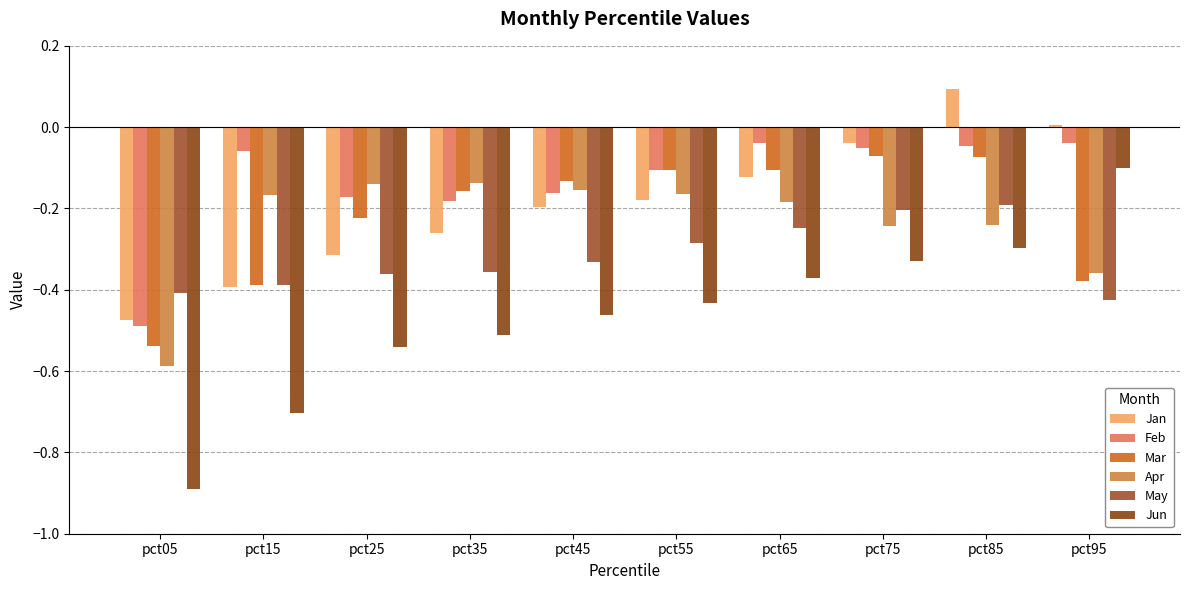

Reading left to right, what are all the values shown in this chart?

Jan: -0.5	-0.4	-0.3	-0.3	-0.2	-0.2	-0.1	-0.0	0.1	0.0
Feb: -0.5	-0.1	-0.2	-0.2	-0.2	-0.1	-0.0	-0.1	-0.0	-0.0
Mar: -0.5	-0.4	-0.2	-0.2	-0.1	-0.1	-0.1	-0.1	-0.1	-0.4
Apr: -0.6	-0.2	-0.1	-0.1	-0.2	-0.2	-0.2	-0.2	-0.2	-0.4
May: -0.4	-0.4	-0.4	-0.4	-0.3	-0.3	-0.2	-0.2	-0.2	-0.4
Jun: -0.9	-0.7	-0.5	-0.5	-0.5	-0.4	-0.4	-0.3	-0.3	-0.1